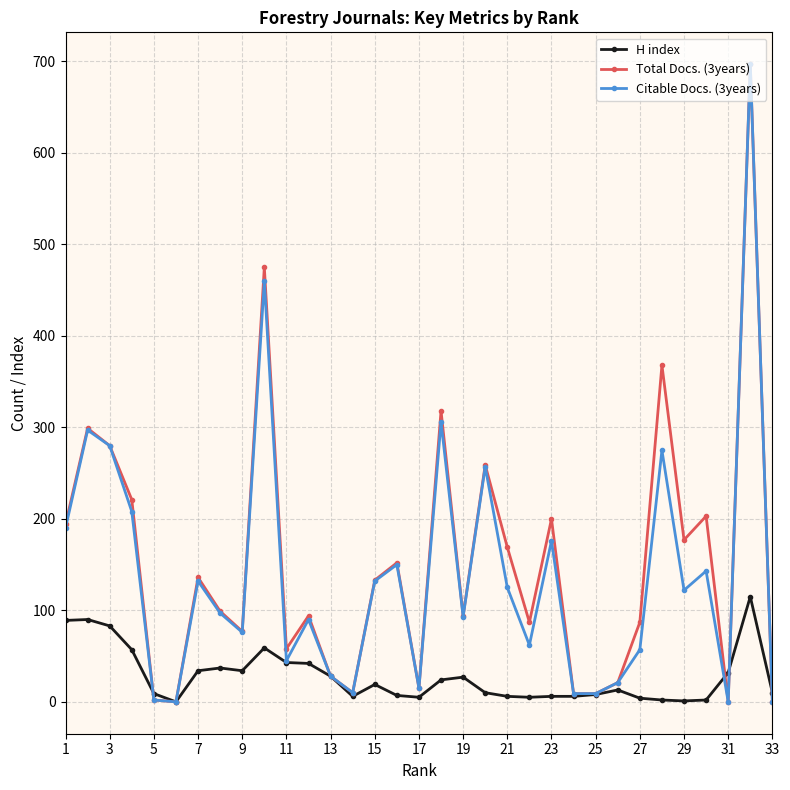

True or false: Citable Docs. (3years) has more than 0 points higher than both neighbors.

True